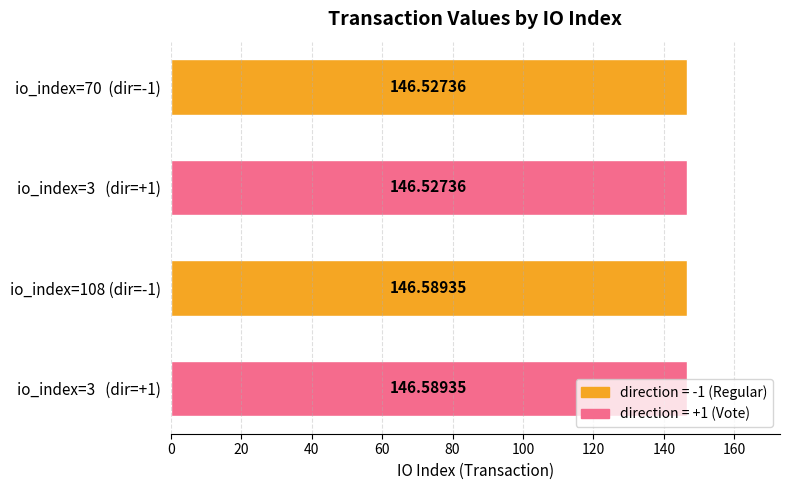

Count the values in the range 146 to 147.

4